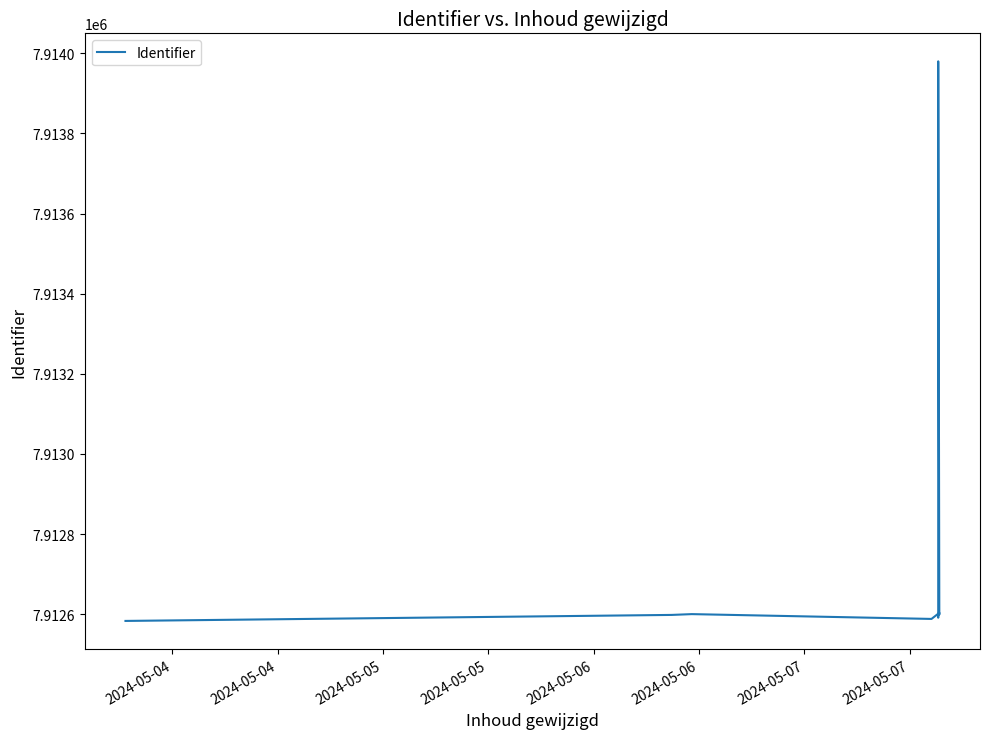

What is the difference between the second highest and second lowest values?

14